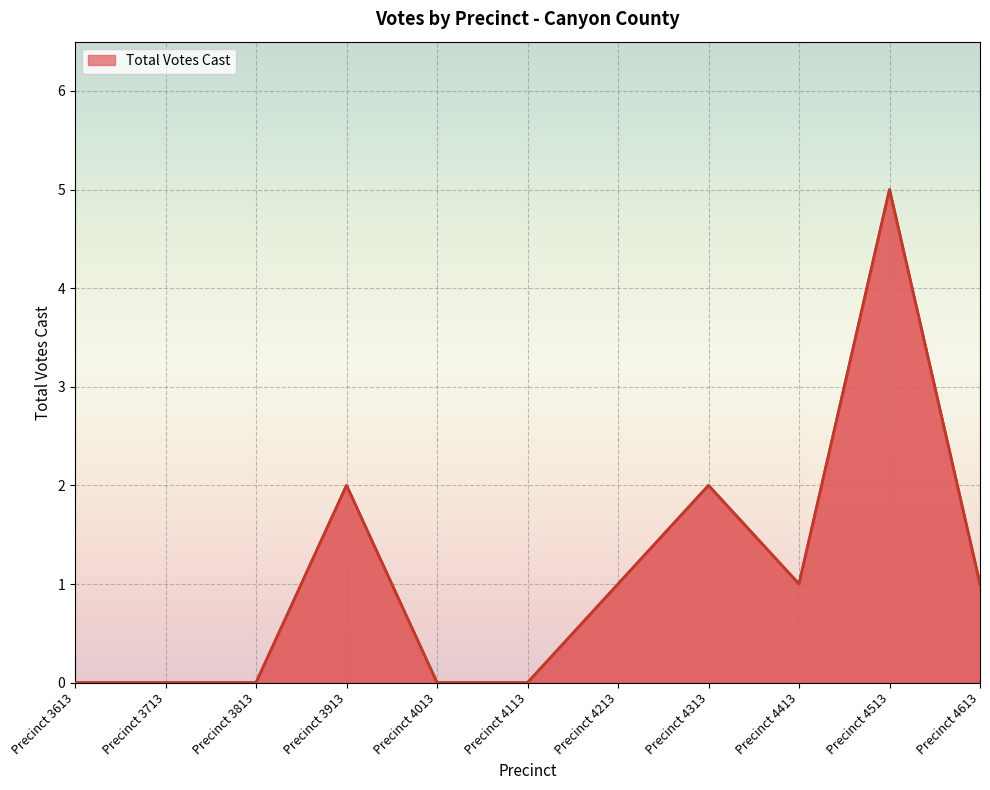

Reading left to right, extract all data points from this chart.

Precinct 3613=0	Precinct 3713=0	Precinct 3813=0	Precinct 3913=2	Precinct 4013=0	Precinct 4113=0	Precinct 4213=1	Precinct 4313=2	Precinct 4413=1	Precinct 4513=5	Precinct 4613=1